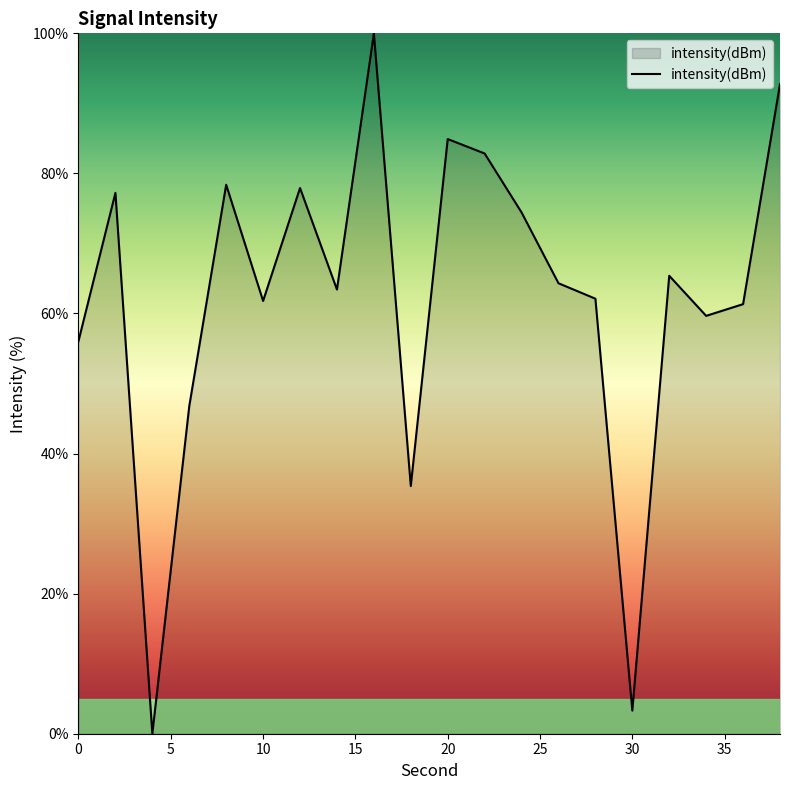

What is the difference between the maximum and minimum values?

100.0